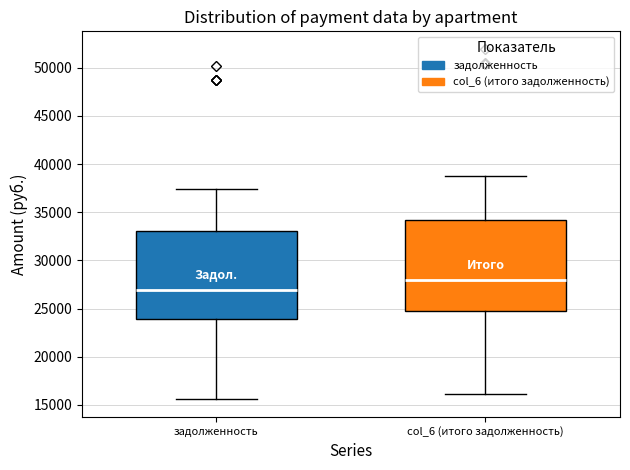

Reading left to right, read every box against the y-axis: the position of its median line, the range the box covers, and the ends of its whiskers. The values are not printed on the chart, so give them approximately, as read against the axis.

задолженность: median 27000, box 24000 to 33000, whiskers 15500 to 37500
col_6 (итого задолженность): median 28000, box 25000 to 34000, whiskers 16000 to 39000